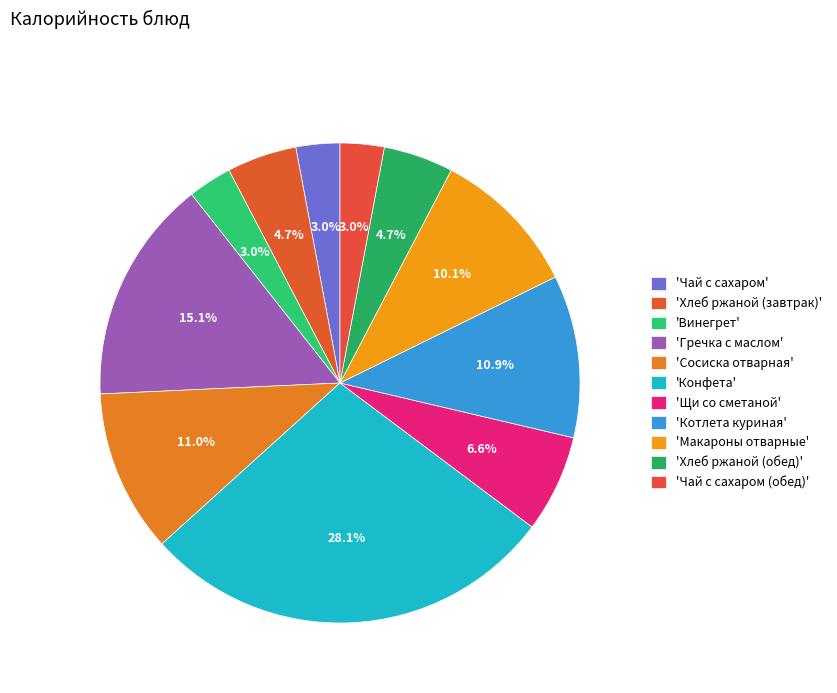

Which category has the biggest portion of the pie?

Конфета